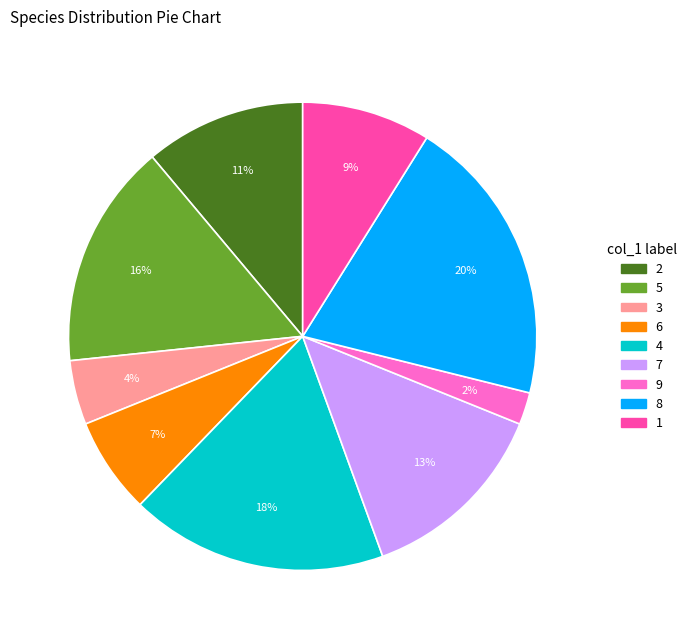

Which slice is the smallest?

9